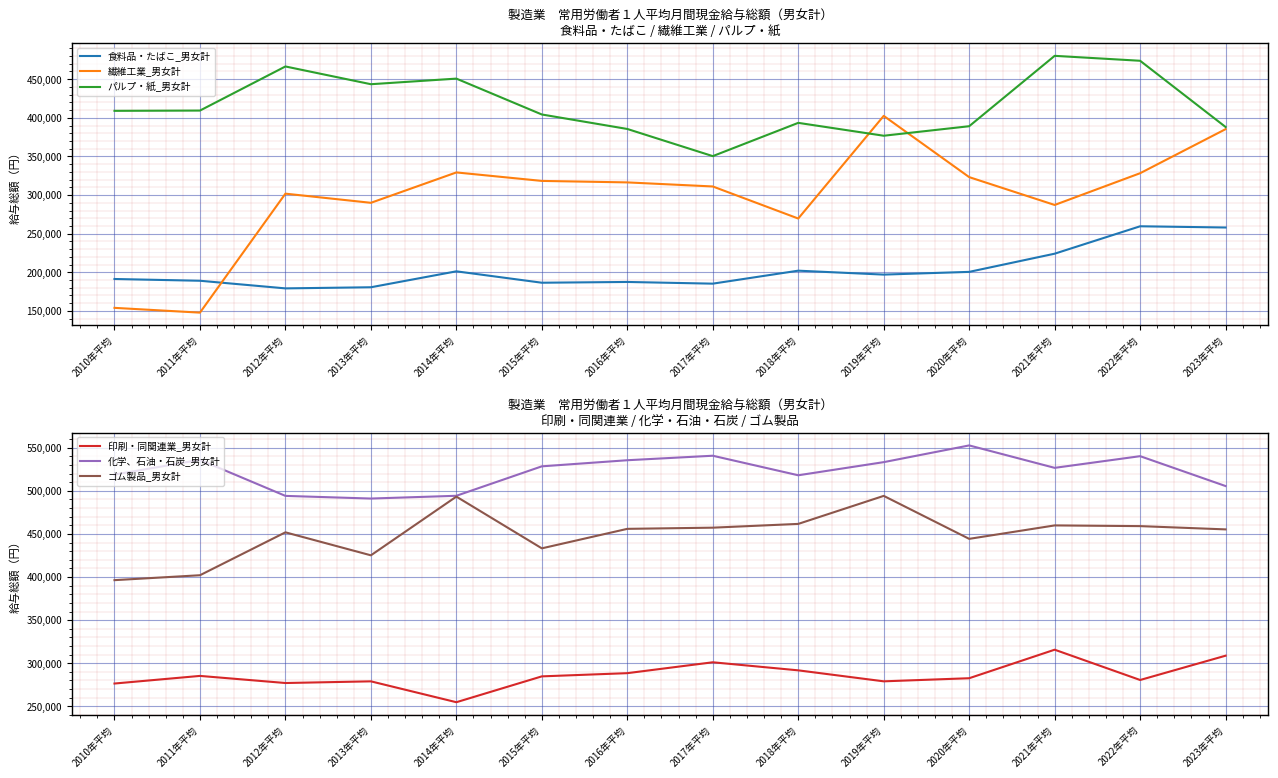

Does the chart display data point markers on the line(s)?

No